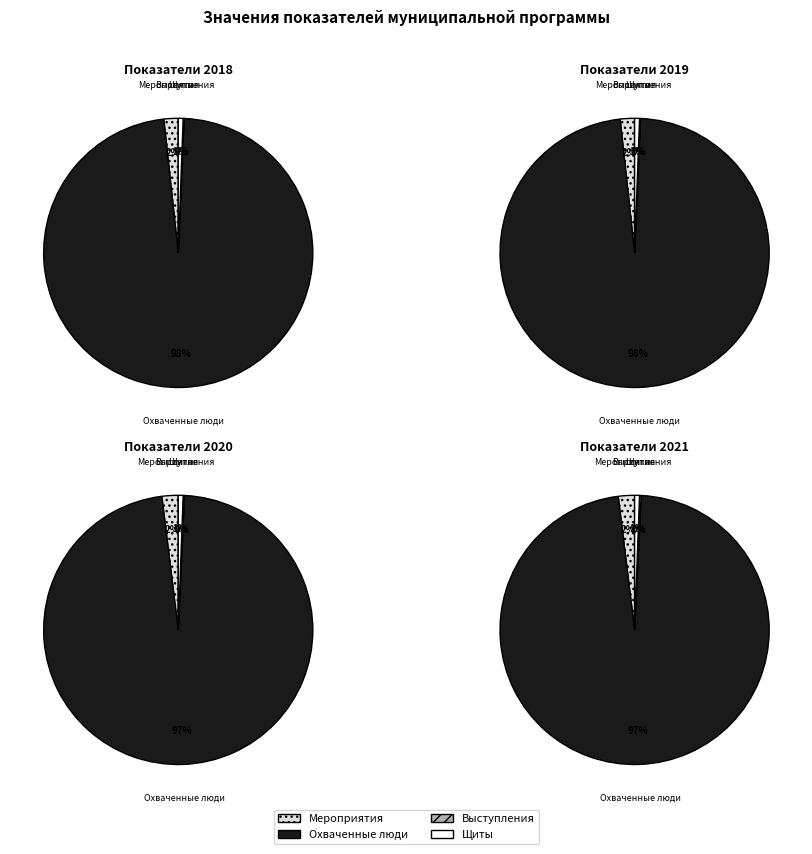

What is the spread (max minus min) of values at 2018?

2497